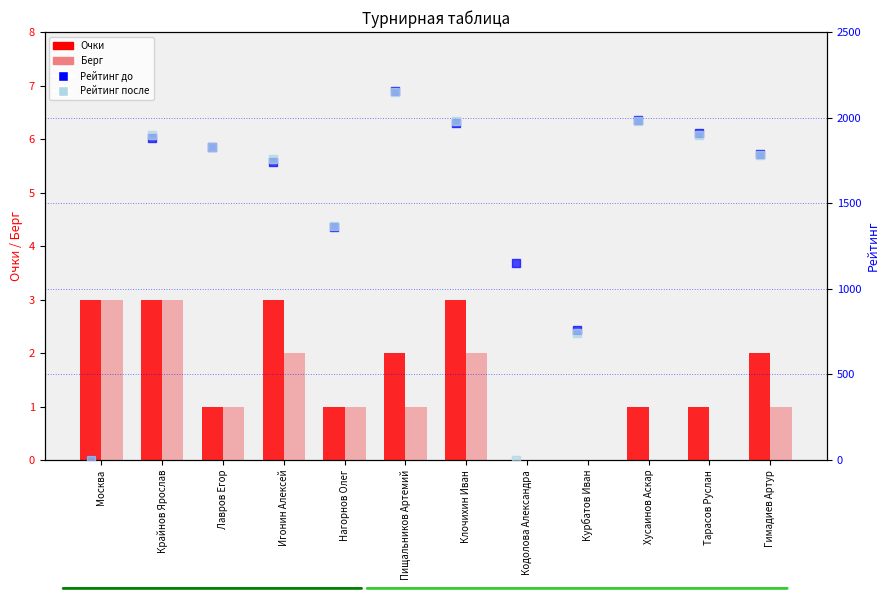

At which category is the sum across all series the highest?

Пищальников Артемий